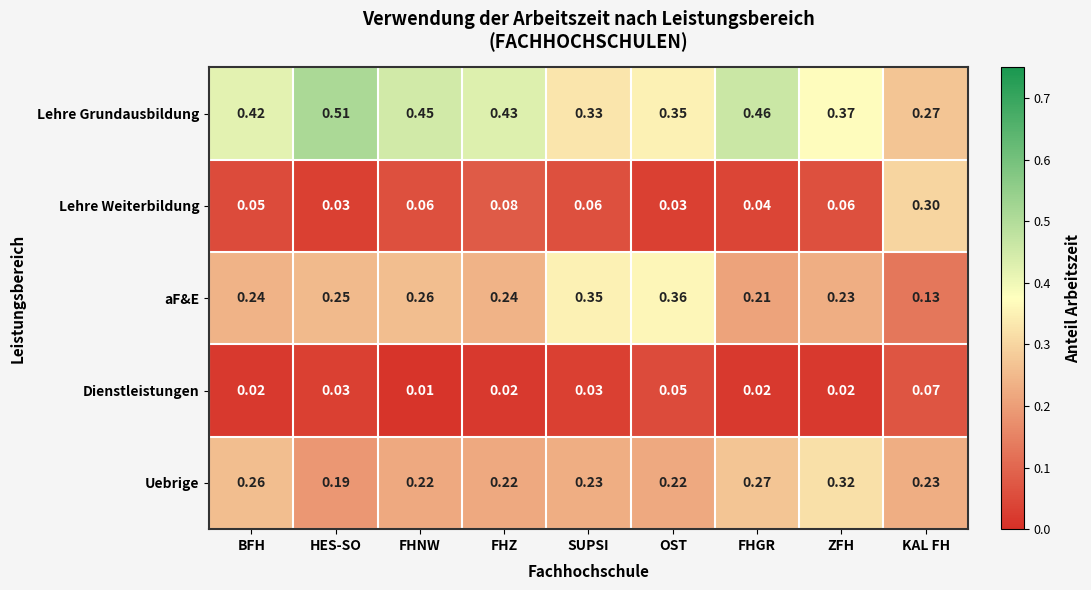

At which label is Uebrige closest to 0?

HES-SO